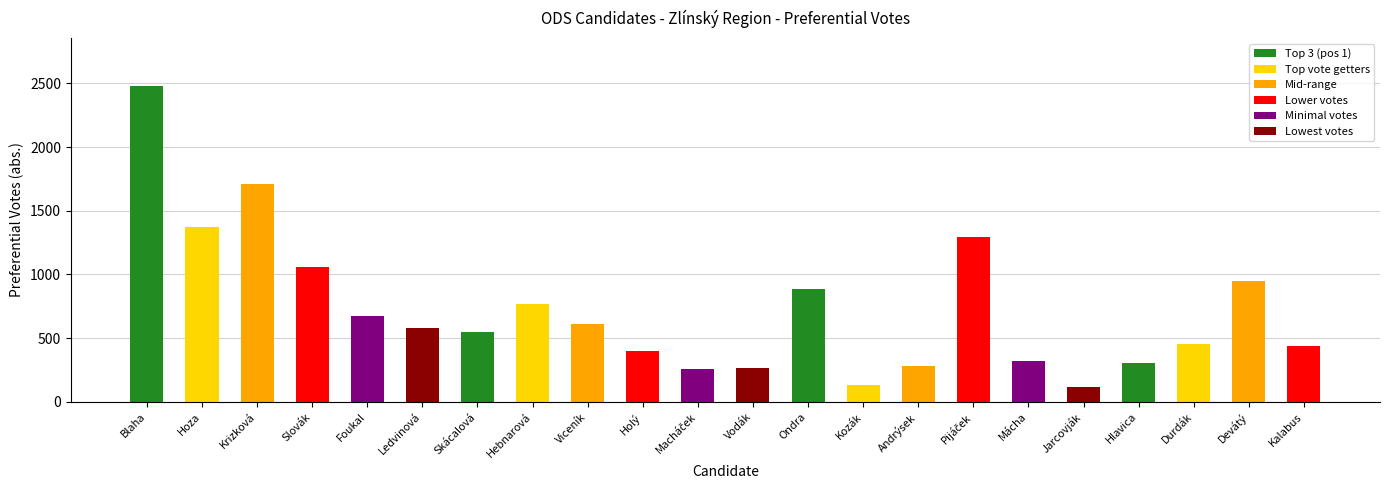

What is the difference between the maximum and minimum values?

2365